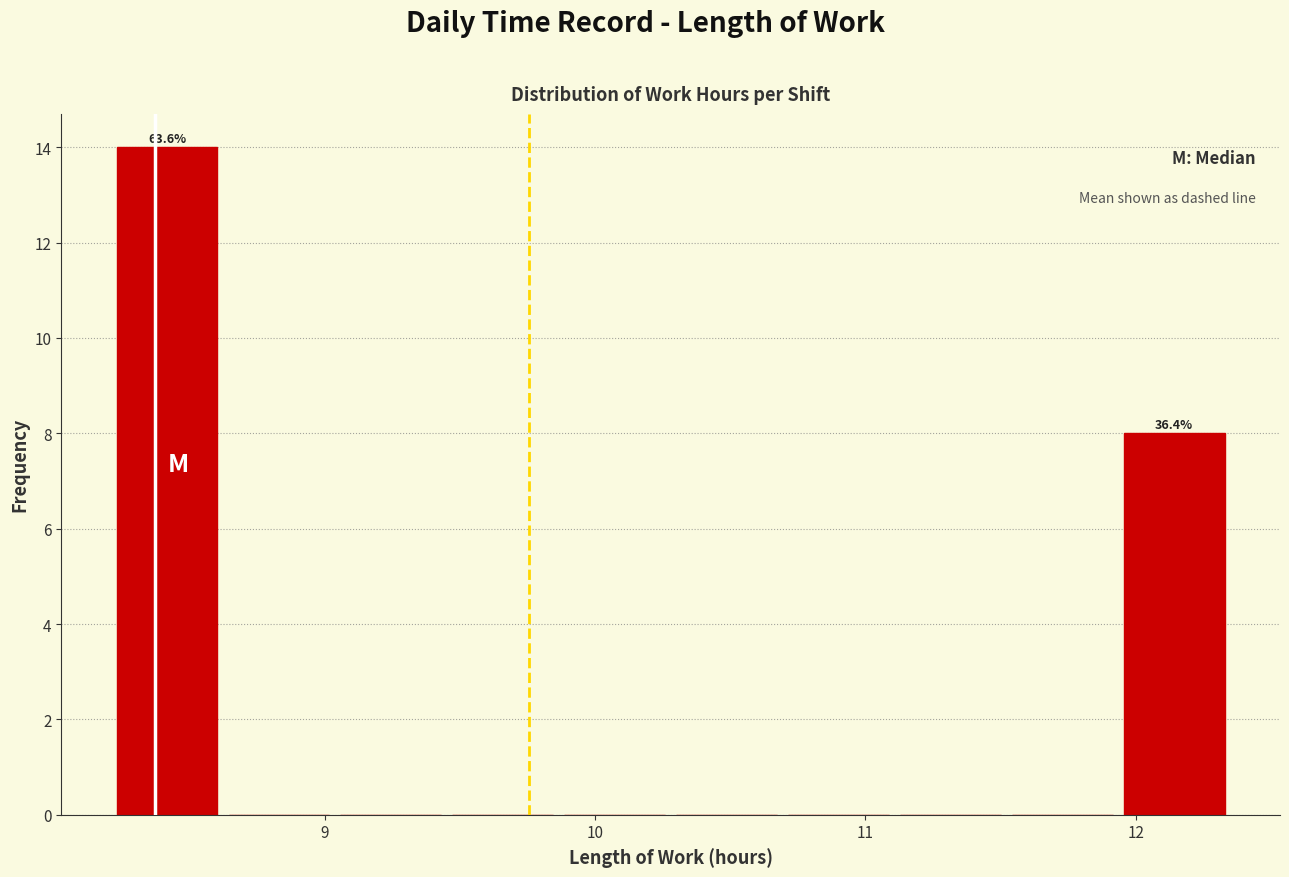

Over which range of the x-axis is the bar tallest?

8.2 to 8.6